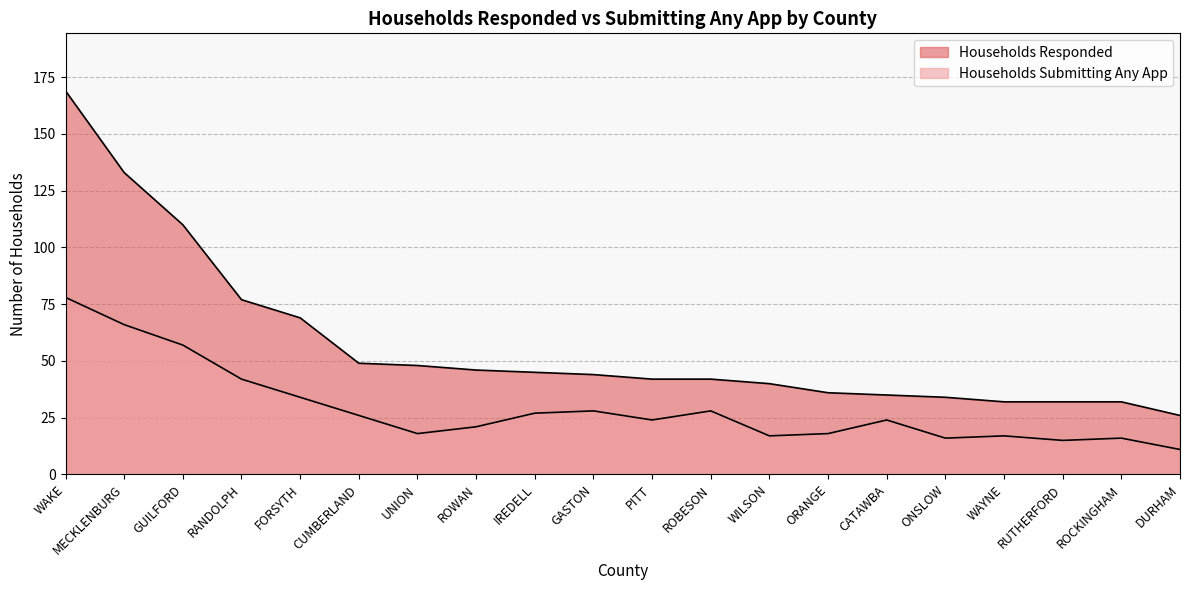

What position from the left is WAKE?

1